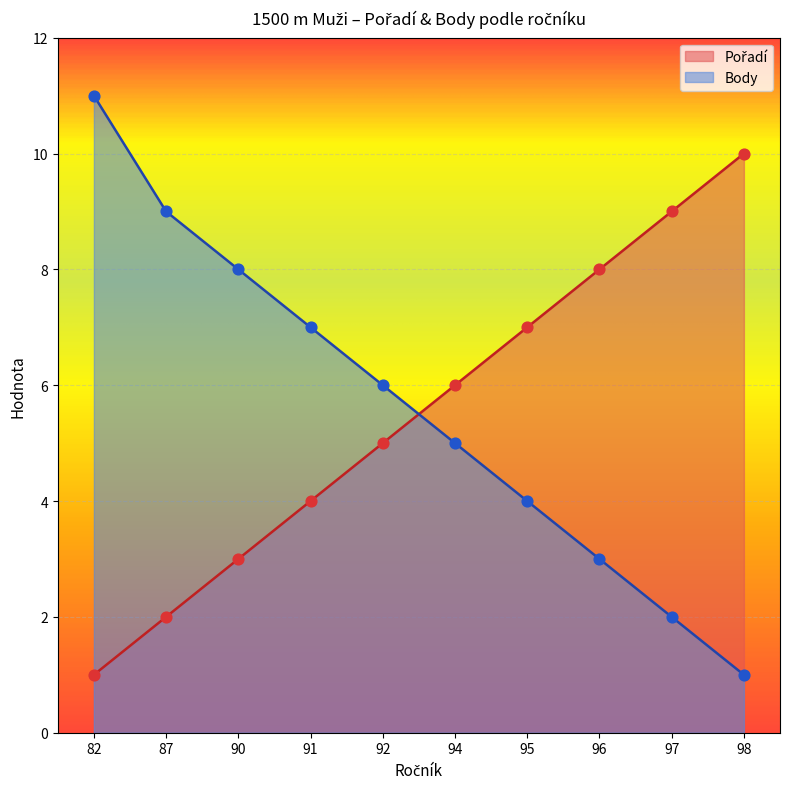

What are all the series names shown in the legend?

Pořadí, Body